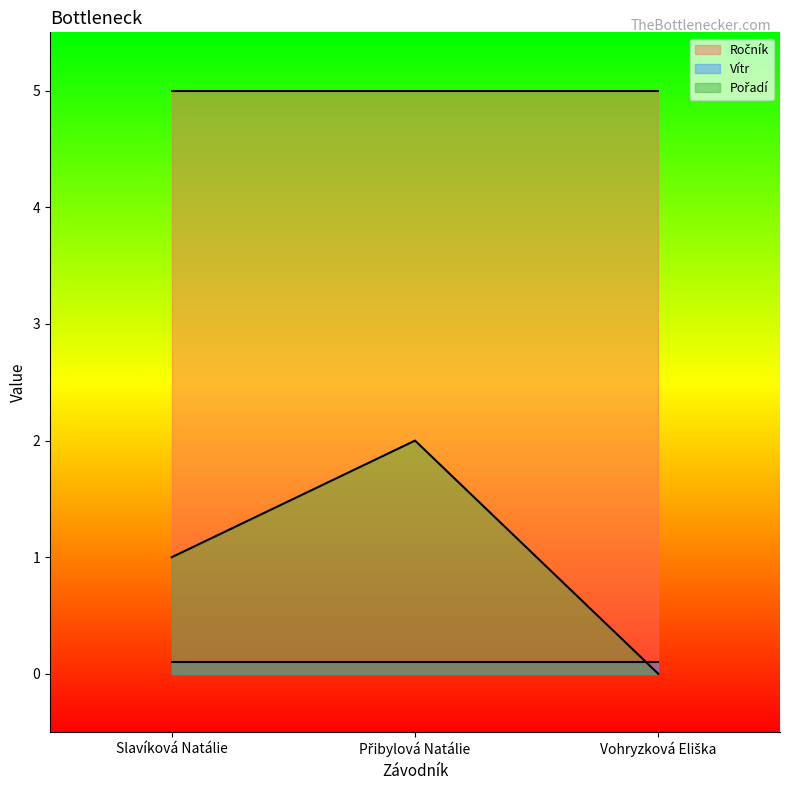

At which label does Pořadí reach its minimum?

Vohryzková Eliška